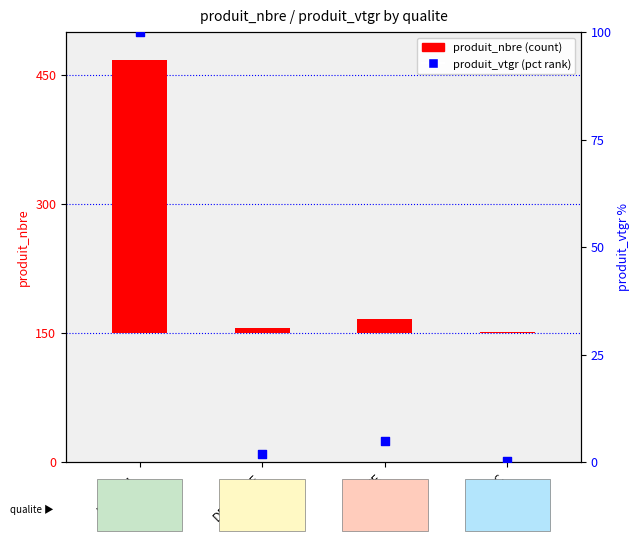

What is the total value across all series at GELIVE?

21.0